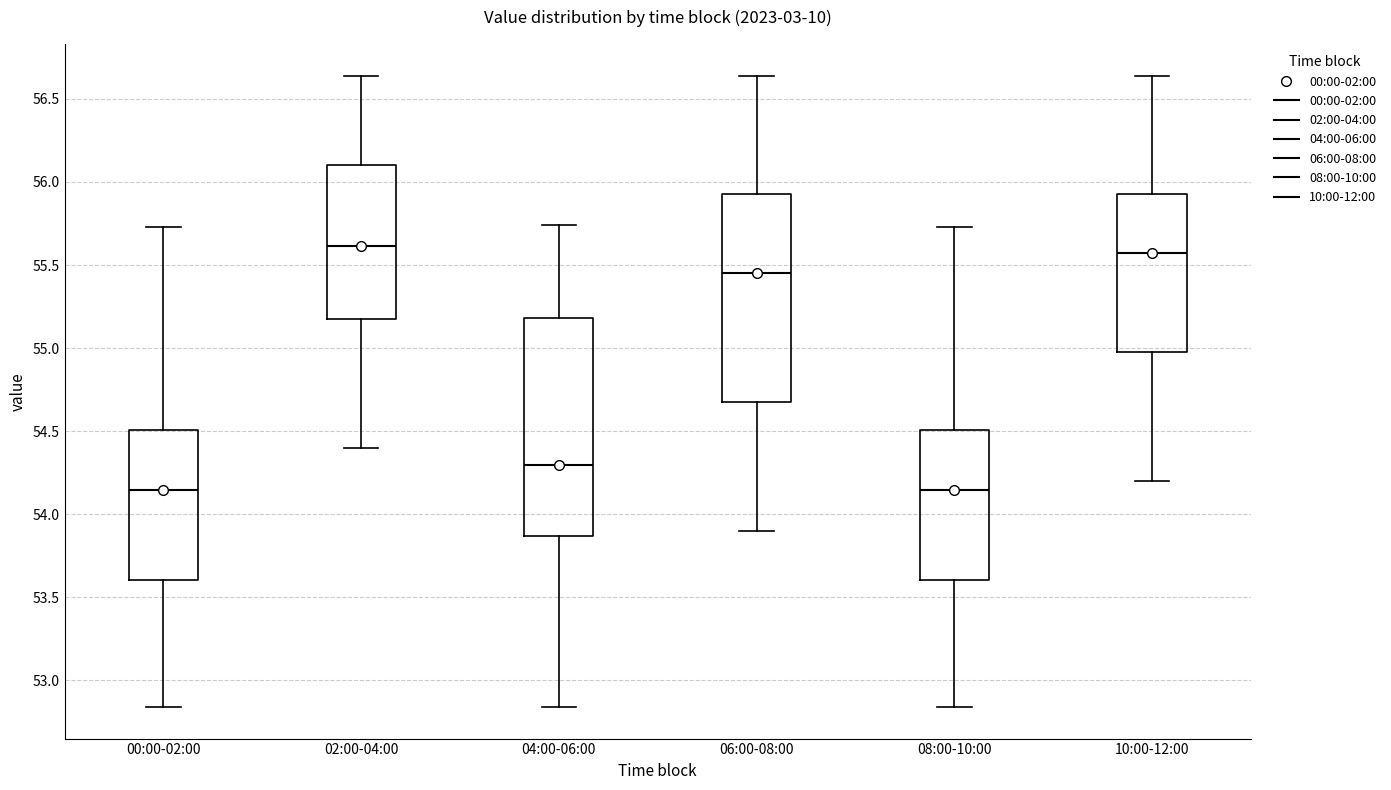

Where does the median line of the box for 02:00-04:00 sit on the y-axis? The values are not printed on the chart, so give them approximately, as read against the axis.

55.60